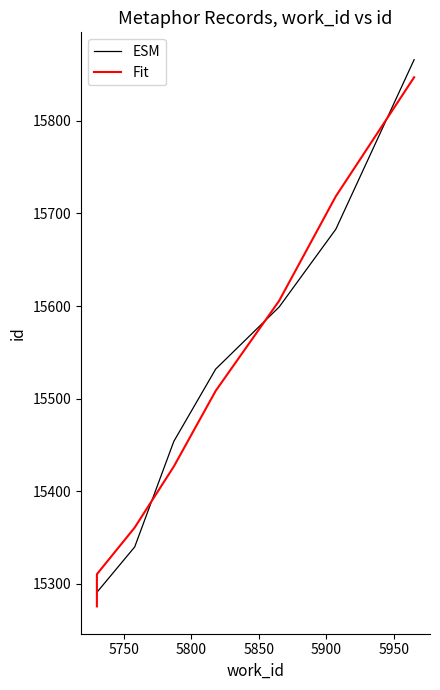

Is it true that ESM equals 22294.6 at 5850?

False